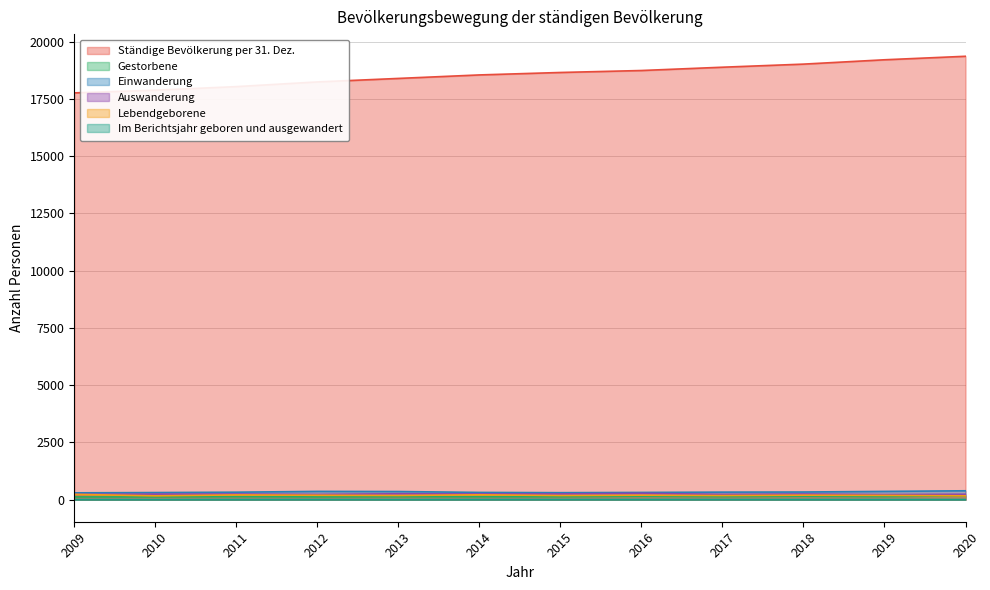

At which label does Im Berichtsjahr geboren und ausgewandert first exceed 2?

2012